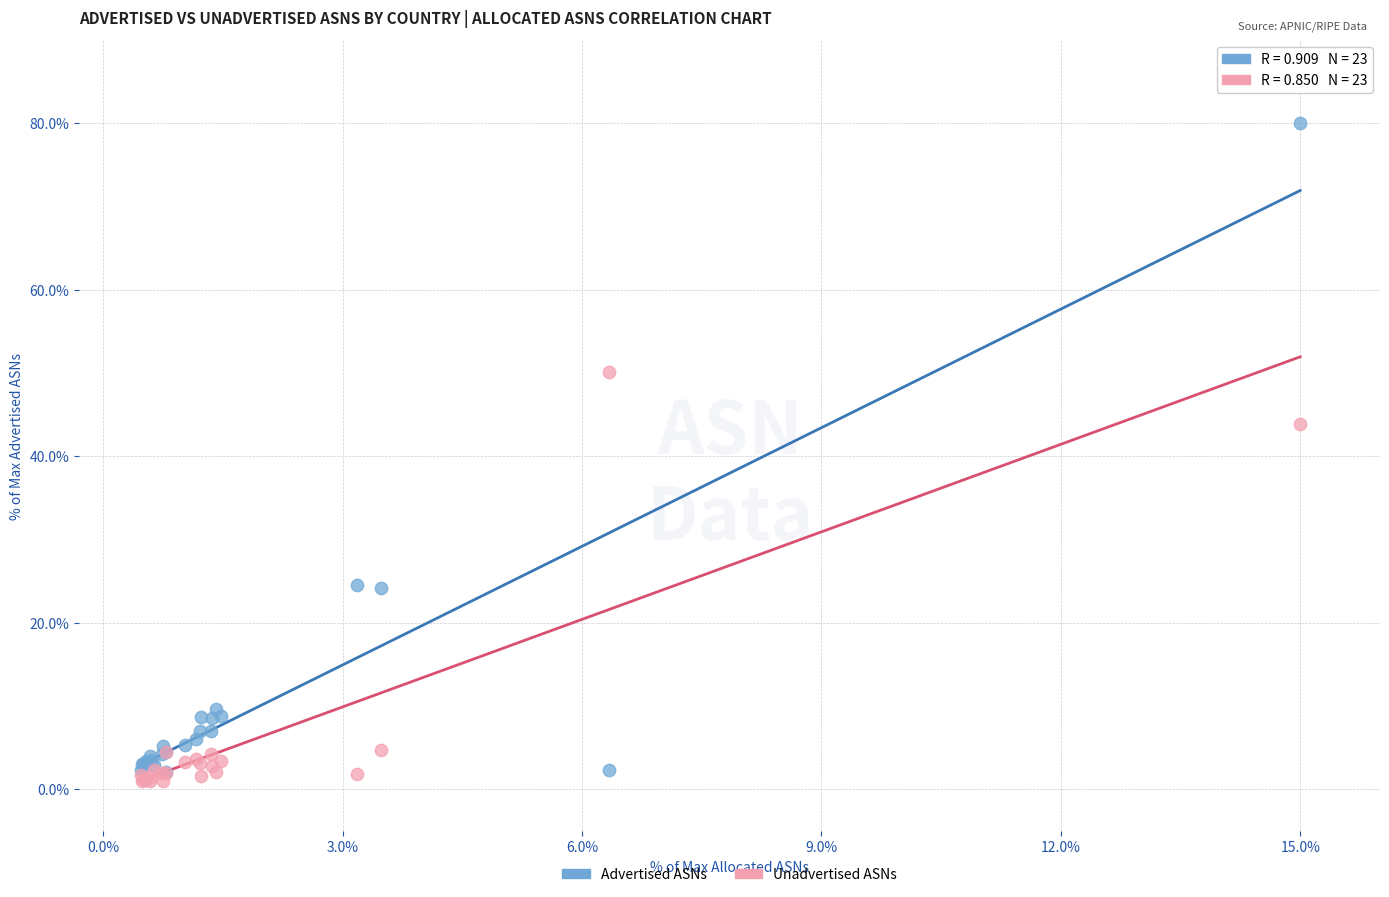

In the Advertised ASNs series, what Y value is closest to 41?

24.5